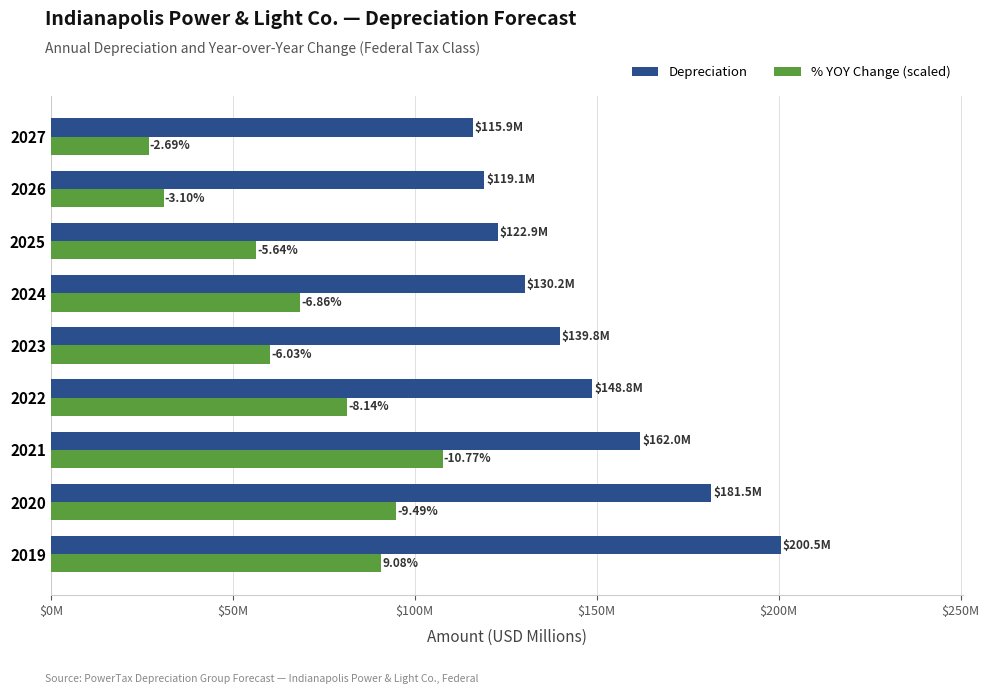

What are all the series names shown in the legend?

Depreciation, % YOY Change (scaled)